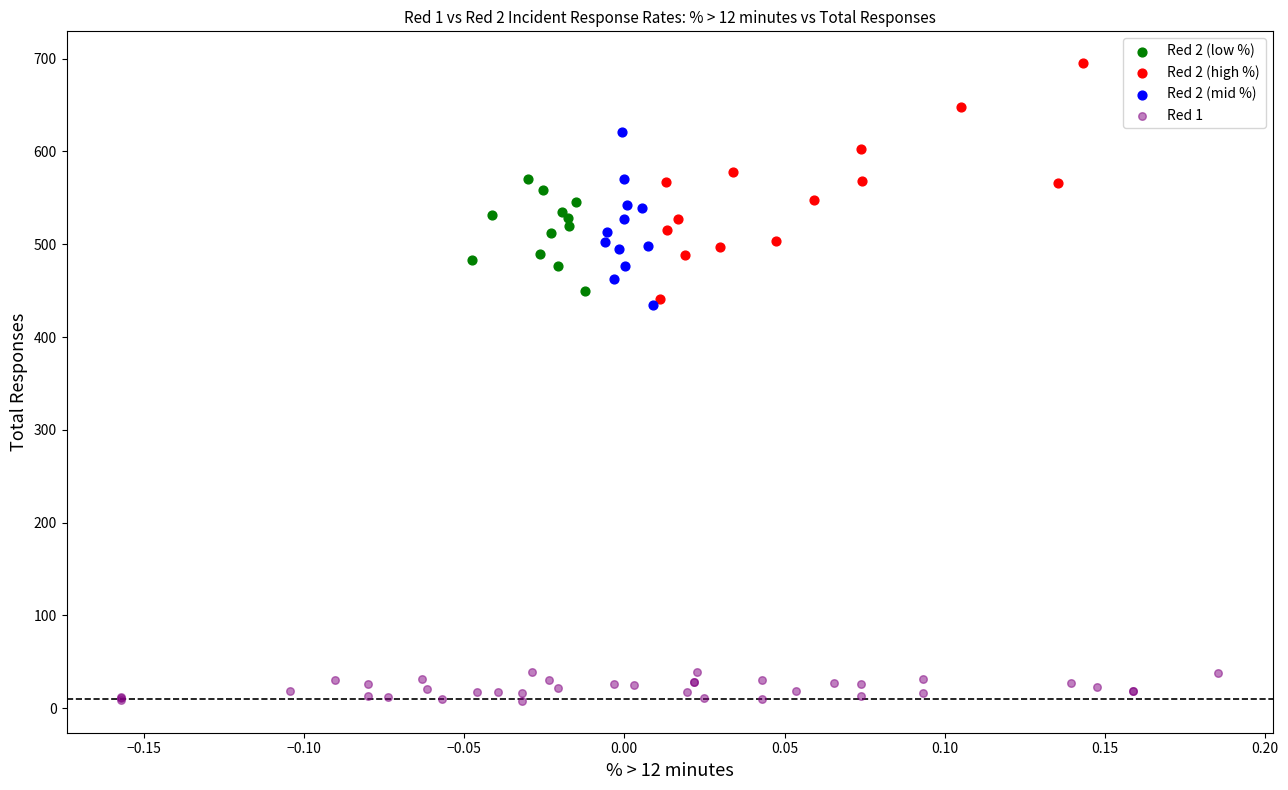

Which series reaches the maximum Y coordinate?

Red 2 (high %)